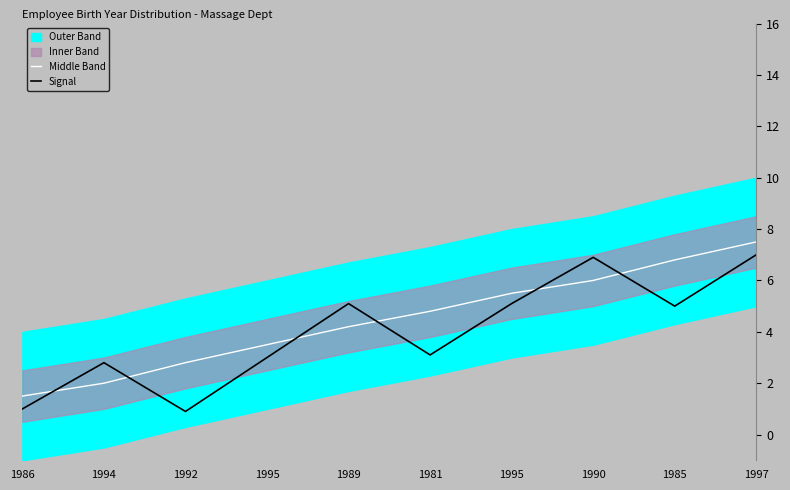

Is the value of Middle Band at 1986 greater than the value of Signal at 1994?

No